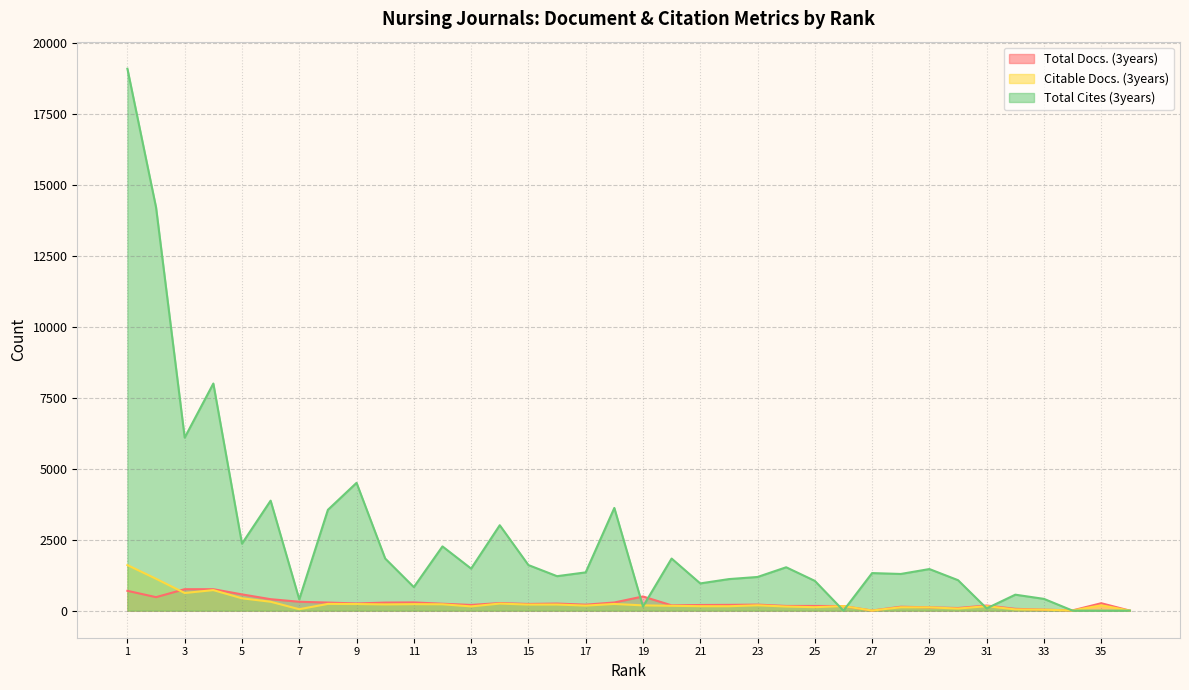

Does the chart display data point markers on the line(s)?

No